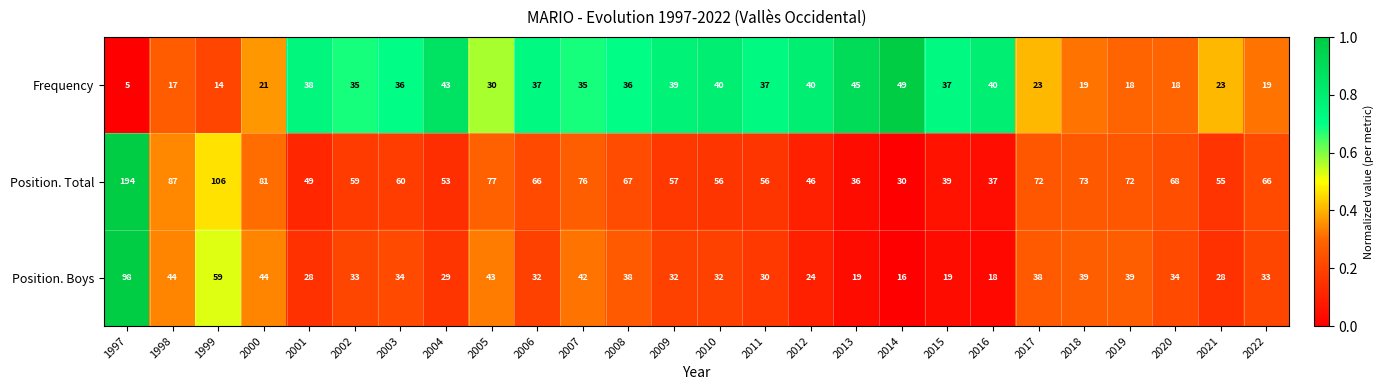

Which series has the largest range (max minus min)?

Position. Total